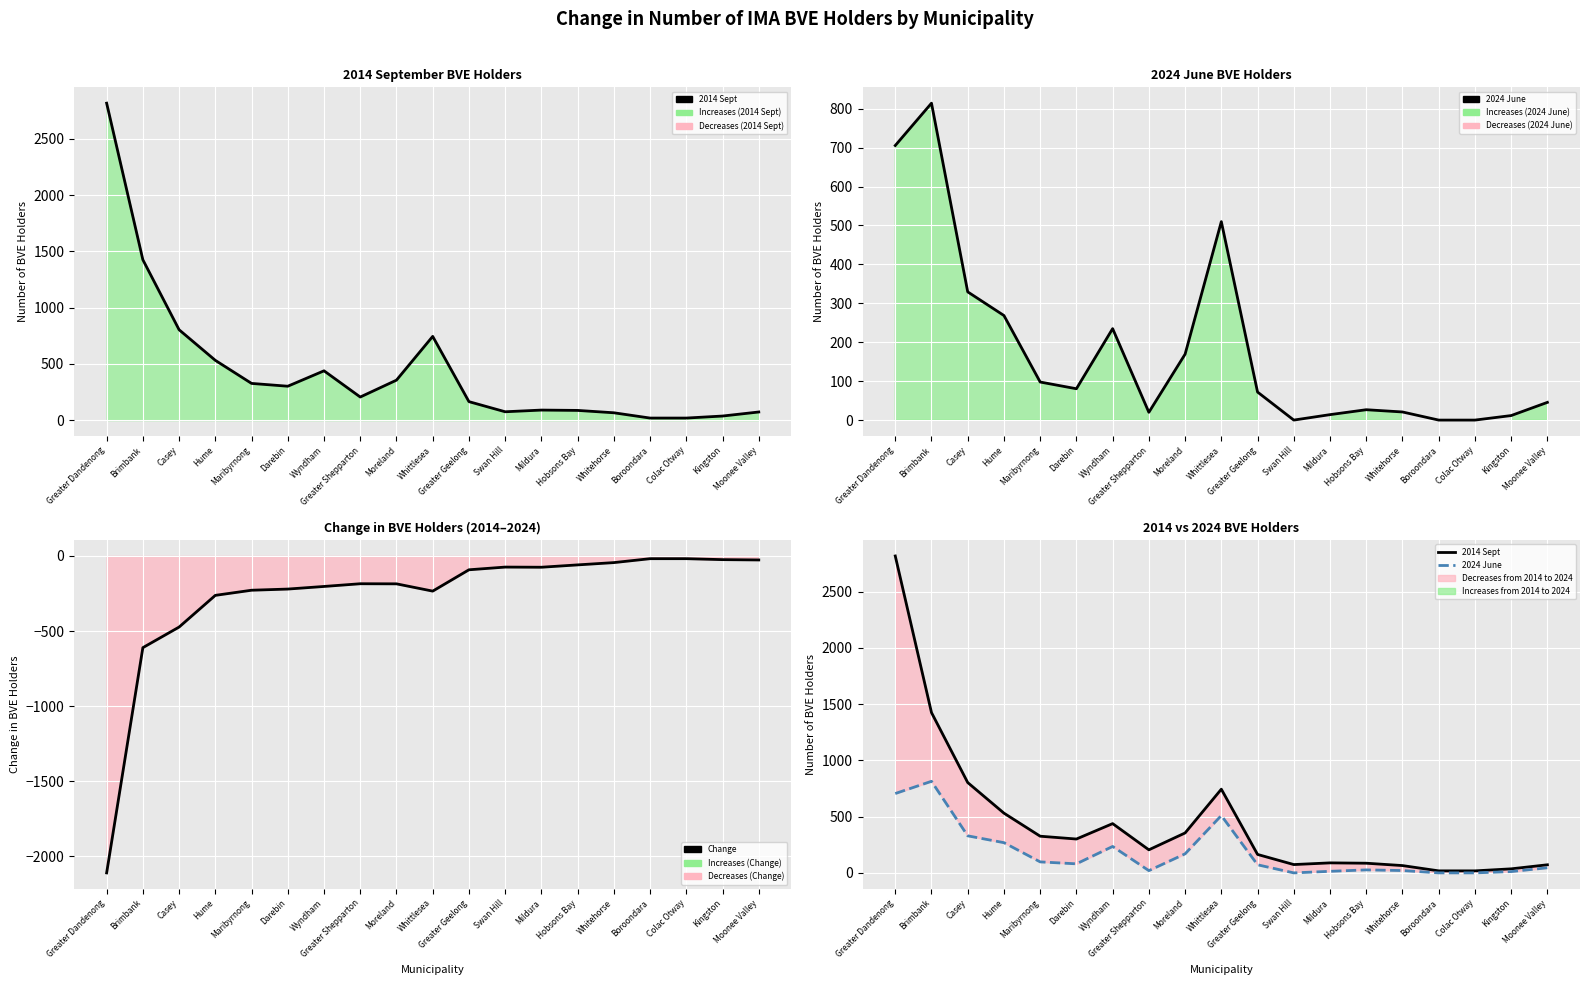

Which series has the largest range (max minus min)?

2014 Sept